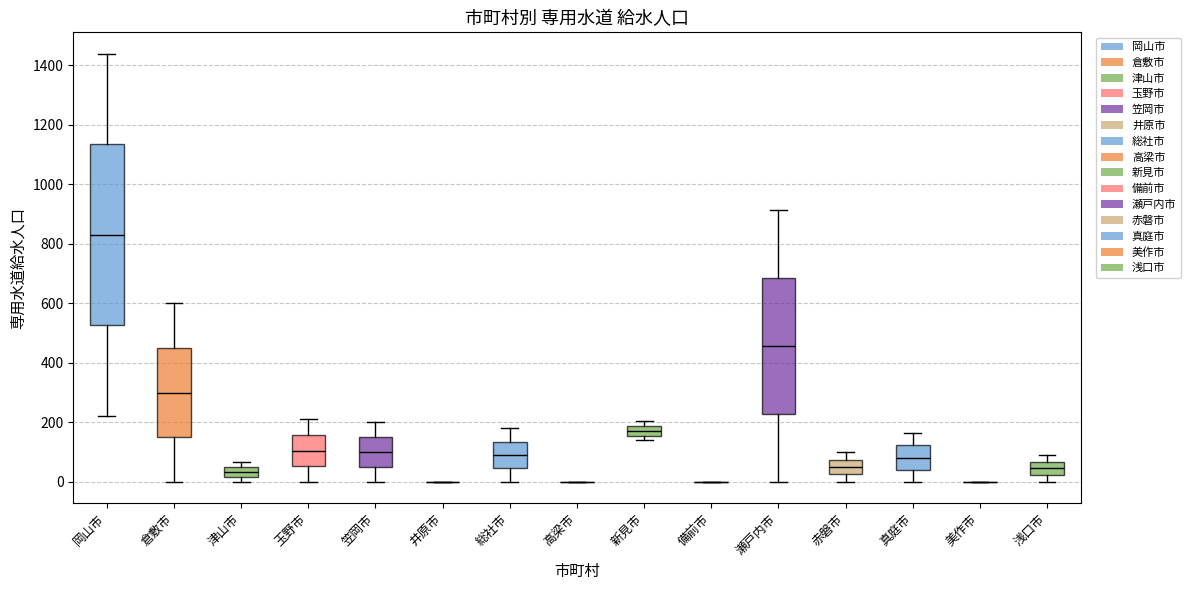

Reading left to right, read every box against the y-axis: the position of its median line, the range the box covers, and the ends of its whiskers. The values are not printed on the chart, so give them approximately, as read against the axis.

岡山市: median 840, box 520 to 1140, whiskers 220 to 1440
倉敷市: median 300, box 160 to 460, whiskers 0 to 600
津山市: median 40 (inside the box), box 20 to 40, whiskers 0 to 60
玉野市: median 100, box 60 to 160, whiskers 0 to 220
笠岡市: median 100, box 60 to 160, whiskers 0 to 200
井原市: box collapsed to a line at 0, whiskers 0 to 0
総社市: median 100, box 40 to 140, whiskers 0 to 180
高梁市: box collapsed to a line at 0, whiskers 0 to 0
新見市: median 180 (inside the box), box 160 to 180, whiskers 140 to 200
備前市: box collapsed to a line at 0, whiskers 0 to 0
瀬戸内市: median 460, box 220 to 680, whiskers 0 to 920
赤磐市: median 40, box 20 to 80, whiskers 0 to 100
真庭市: median 80, box 40 to 120, whiskers 0 to 160
美作市: box collapsed to a line at 0, whiskers 0 to 0
浅口市: median 40, box 20 to 60, whiskers 0 to 100